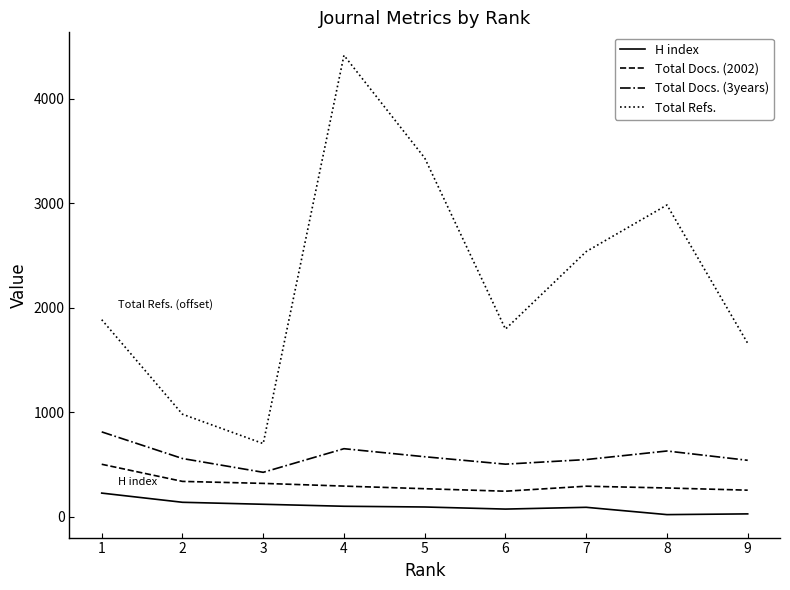

What is the maximum value for Total Docs. (2002)?

501